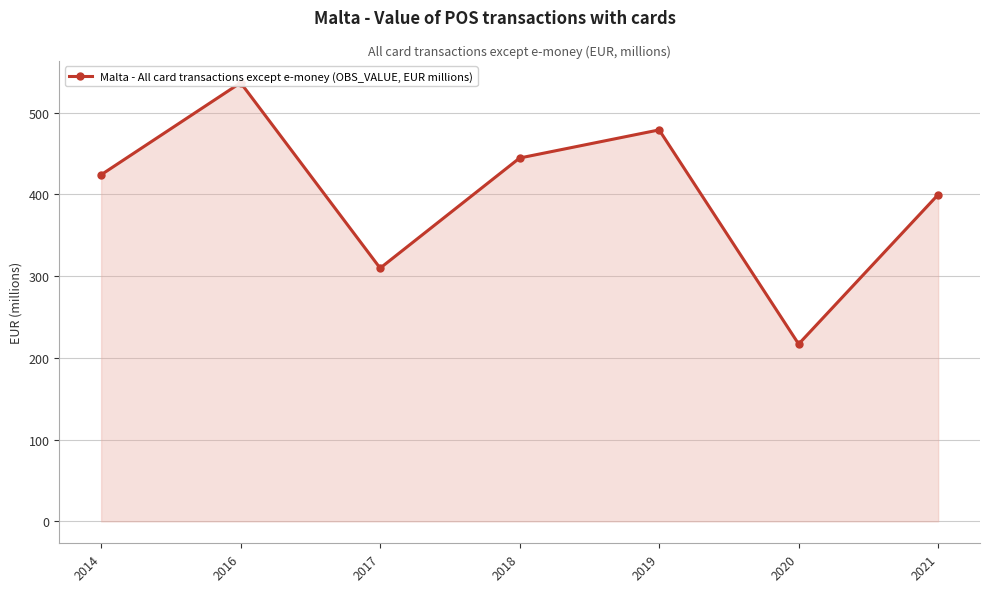

Which label corresponds to the smallest value in the chart?

2020